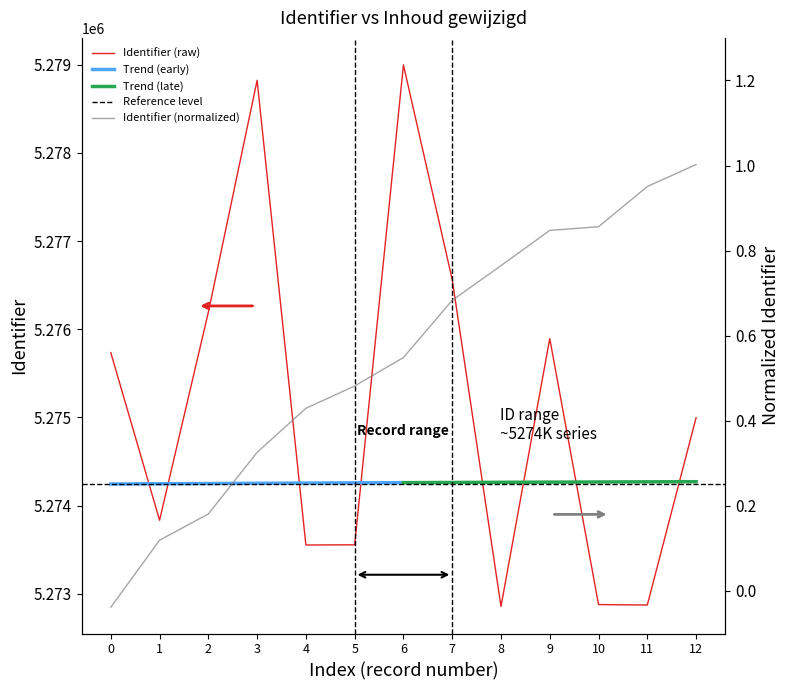

The value of Identifier (raw) at 6 is 2097919.9. True or false?

False